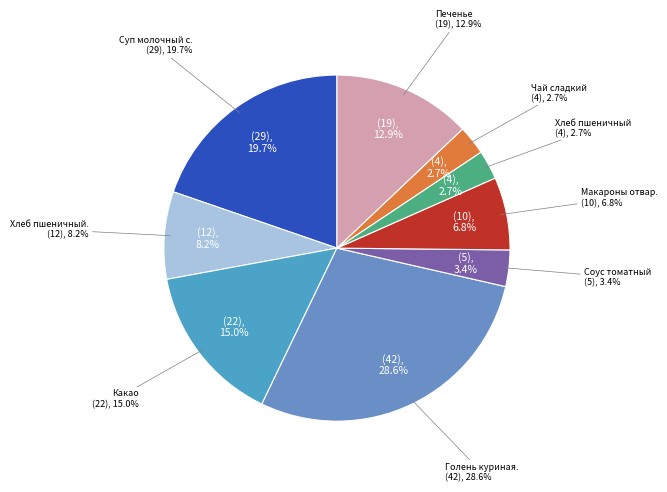

Count the number of slices in the pie.

9